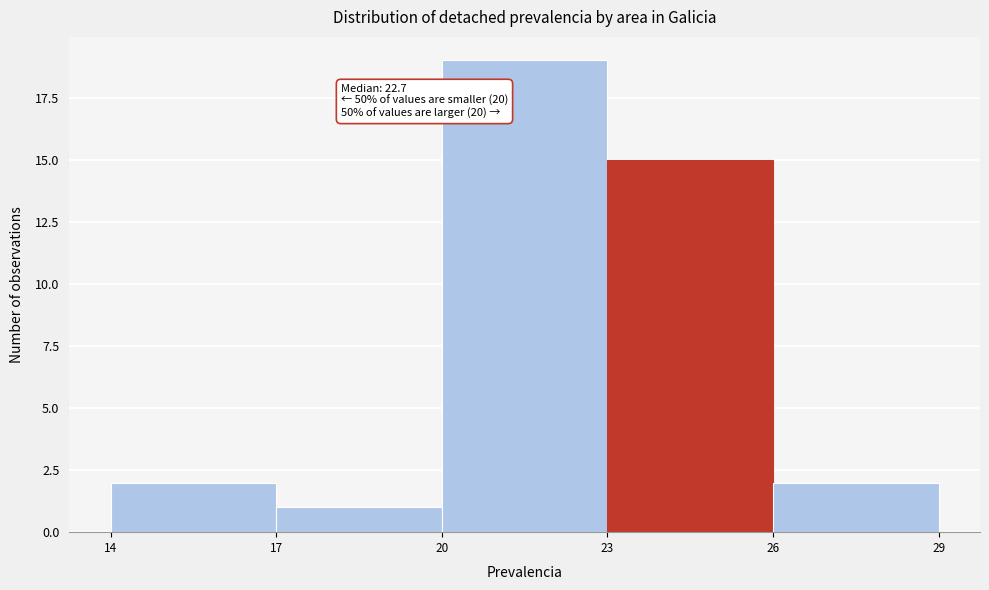

Which range on the x-axis has the tallest bar?

20 to 23